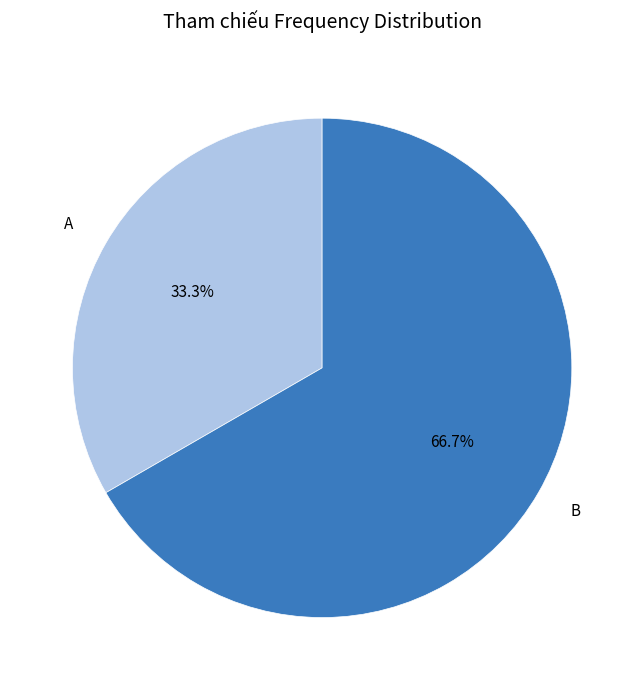

Which has a higher value, A or B?

B